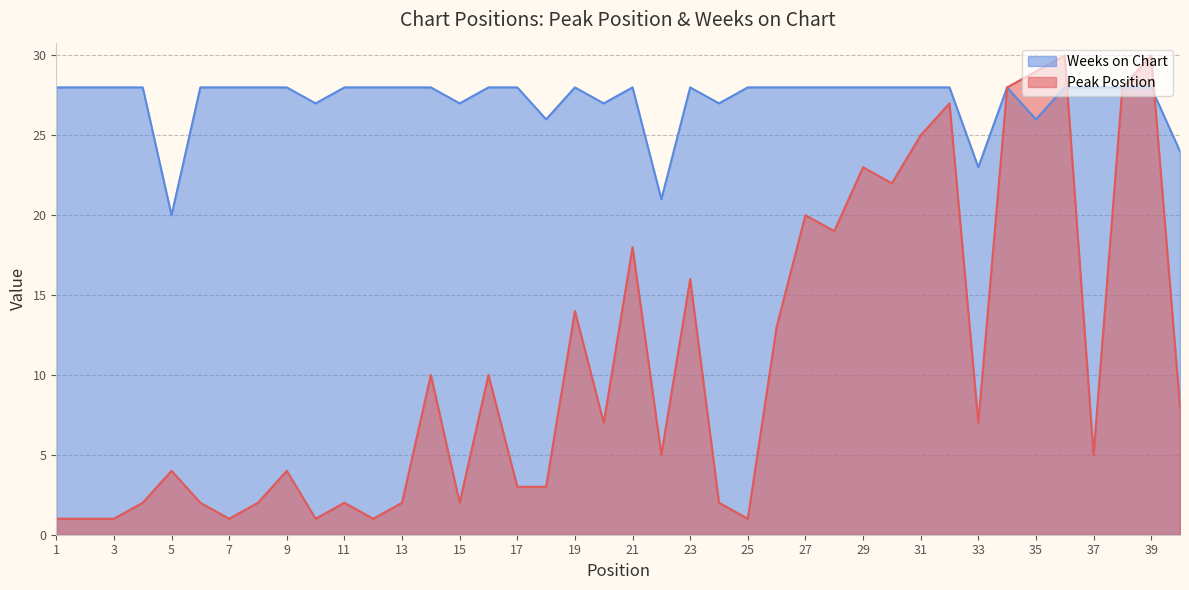

Reading left to right, what are all the values shown in this chart?

Peak Position: 1=1	2=1	3=1	4=2	5=4	6=2	7=1	8=2	9=4	10=1	11=2	12=1	13=2	14=10	15=2	16=10	17=3	18=3	19=14	20=7	21=18	22=5	23=16	24=2	25=1	26=13	27=20	28=19	29=23	30=22	31=25	32=27	33=7	34=28	35=29	36=30	37=5	38=28	39=30	40=8
Weeks on Chart: 1=28	2=28	3=28	4=28	5=20	6=28	7=28	8=28	9=28	10=27	11=28	12=28	13=28	14=28	15=27	16=28	17=28	18=26	19=28	20=27	21=28	22=21	23=28	24=27	25=28	26=28	27=28	28=28	29=28	30=28	31=28	32=28	33=23	34=28	35=26	36=28	37=28	38=28	39=28	40=24